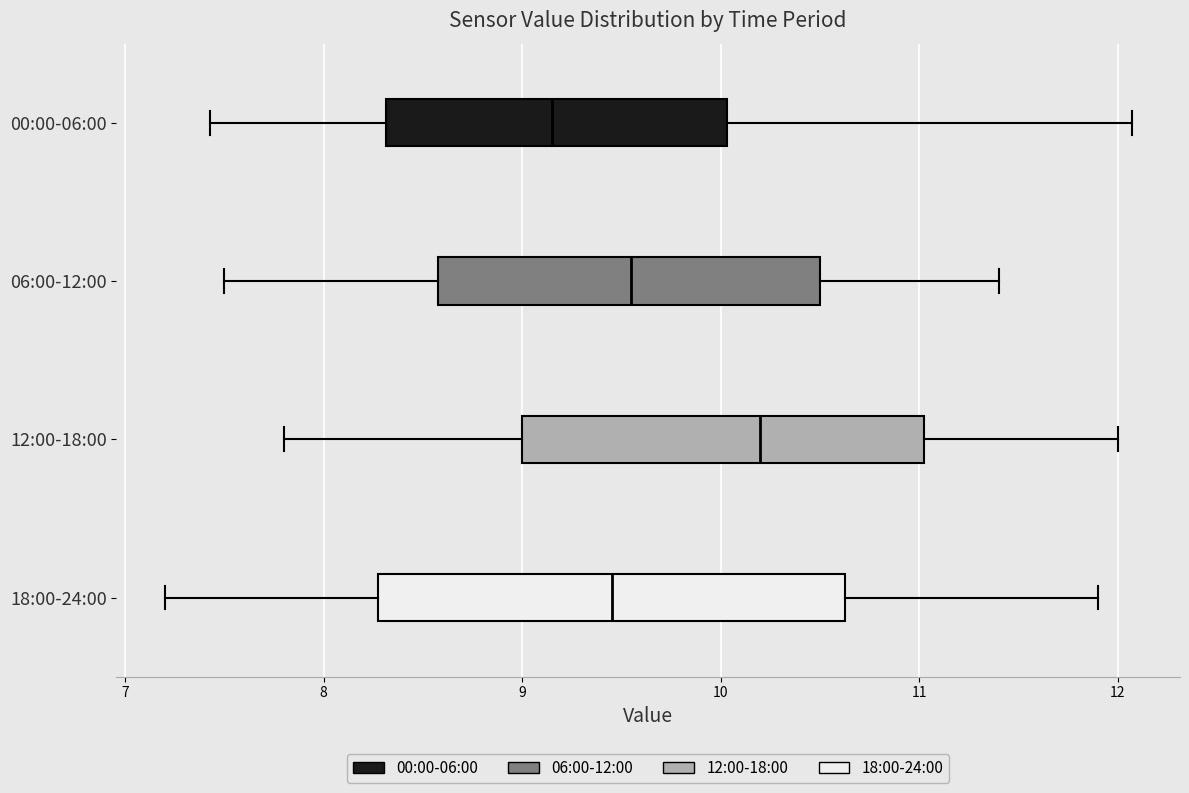

Which box has the furthest to the right median line?

12:00-18:00